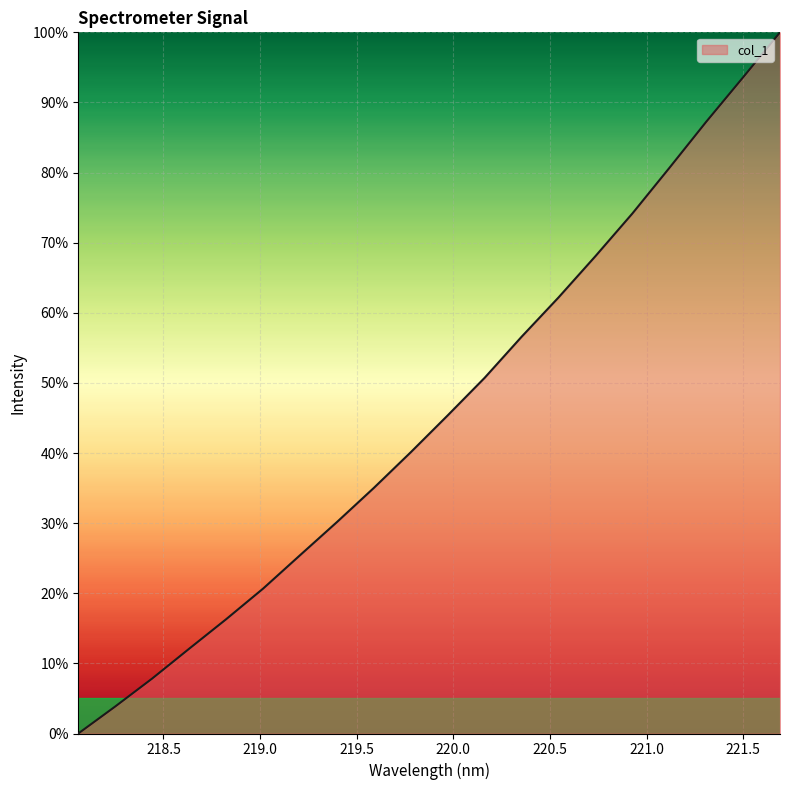

Reading right to left, list all the values displayed in this chart.

100.0	93.6	87.2	80.6	74.2	68.1	62.2	56.6	50.7	45.4	40.1	35.0	30.2	25.4	20.7	16.3	12.1	7.8	3.9	0.0